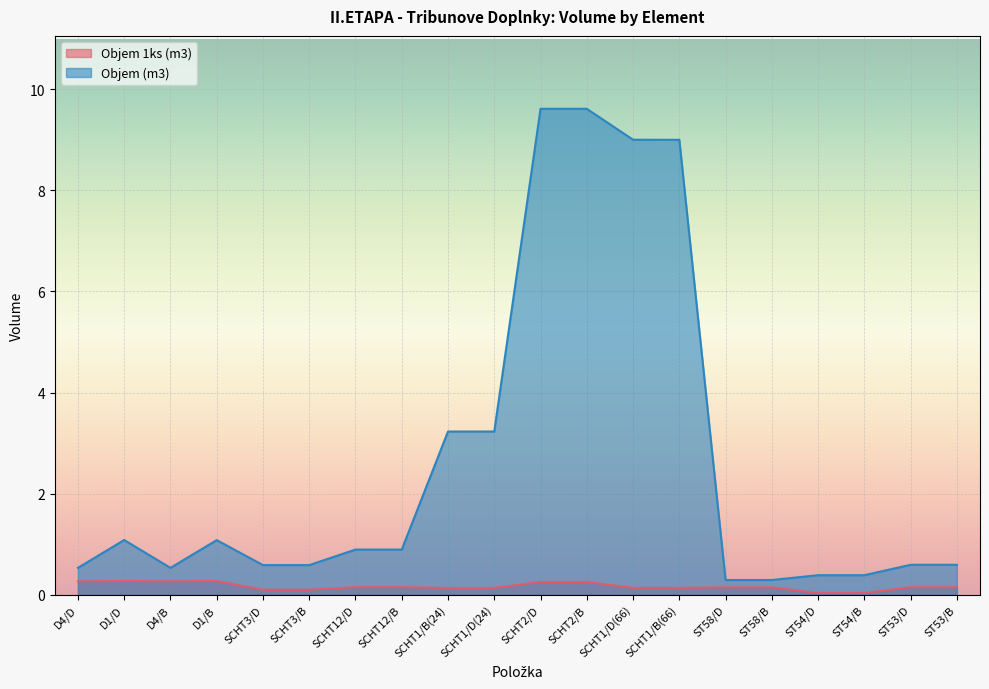

List the series in order of their peak value, highest first.

Objem (m3), Objem 1ks (m3)